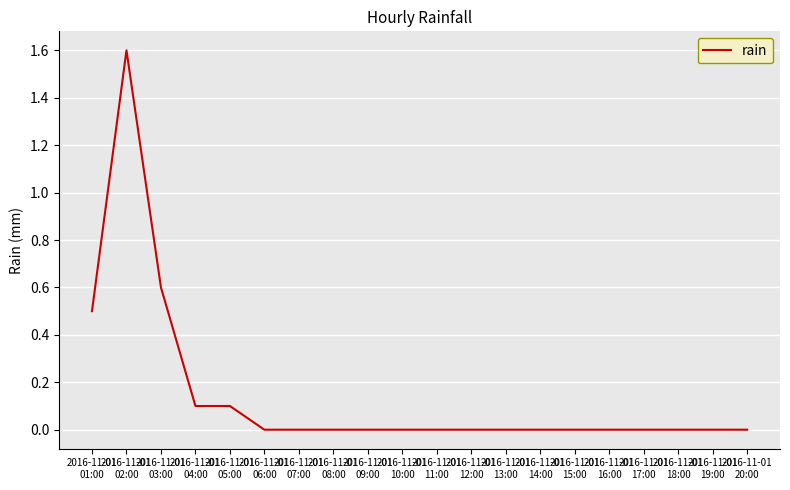

What is the greatest value displayed?

1.6